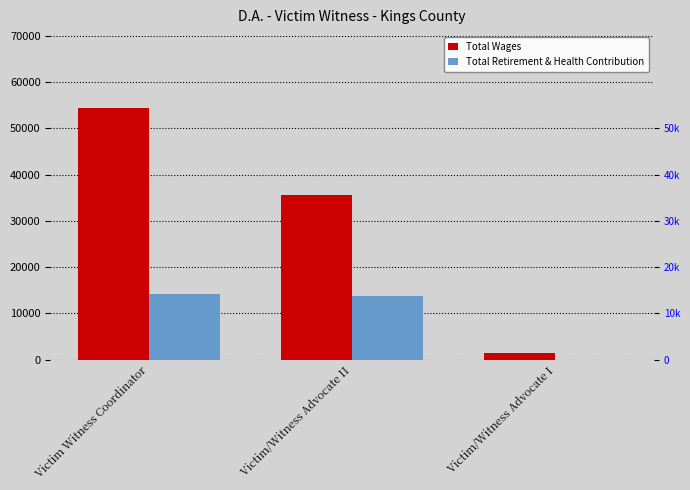

Count the number of categories in the chart.

3